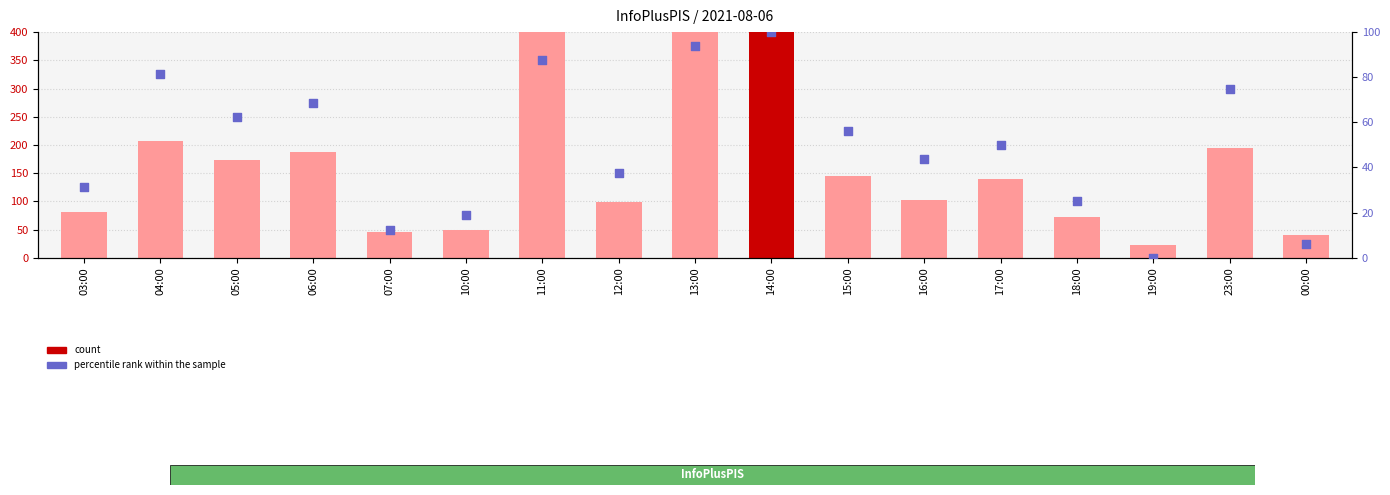

Which series has the largest Y range (max minus min)?

count